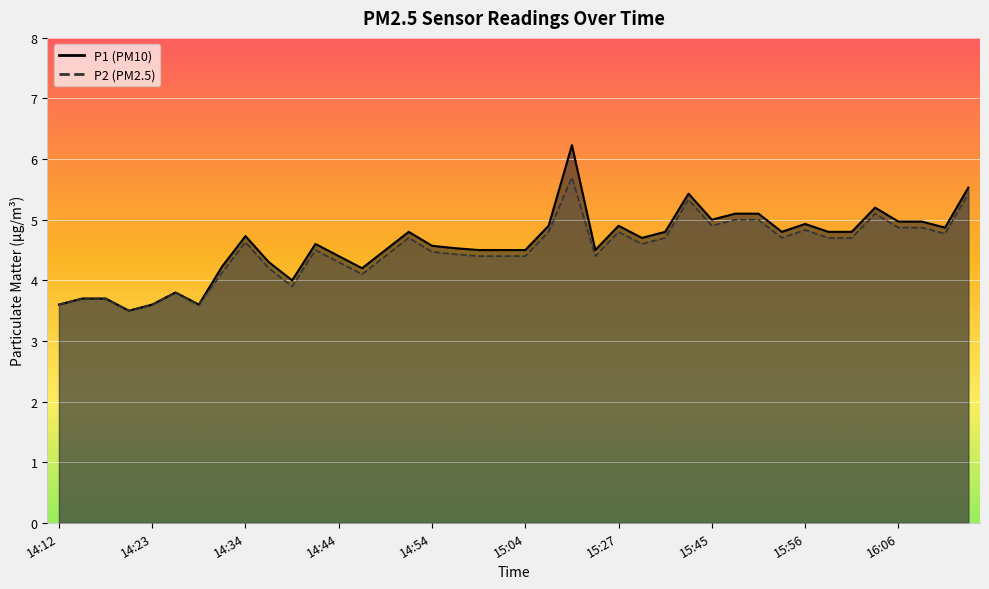

What is the value of the P1 point at the 18th from the left?

4.5